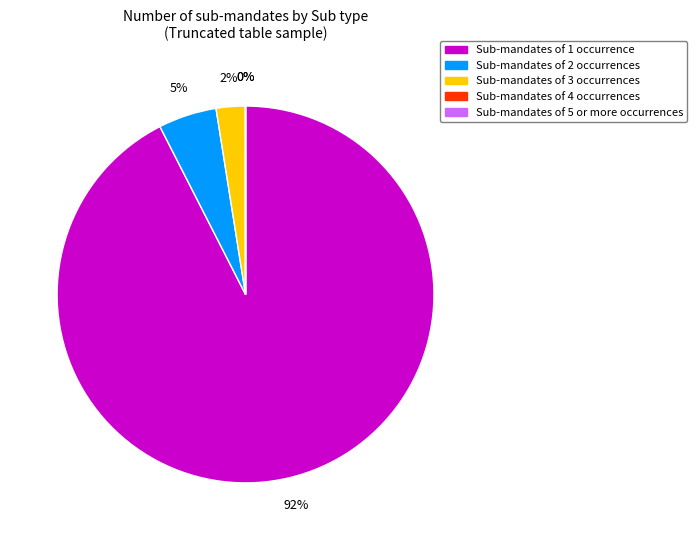

To the nearest percent, what is the average slice percentage?

20%